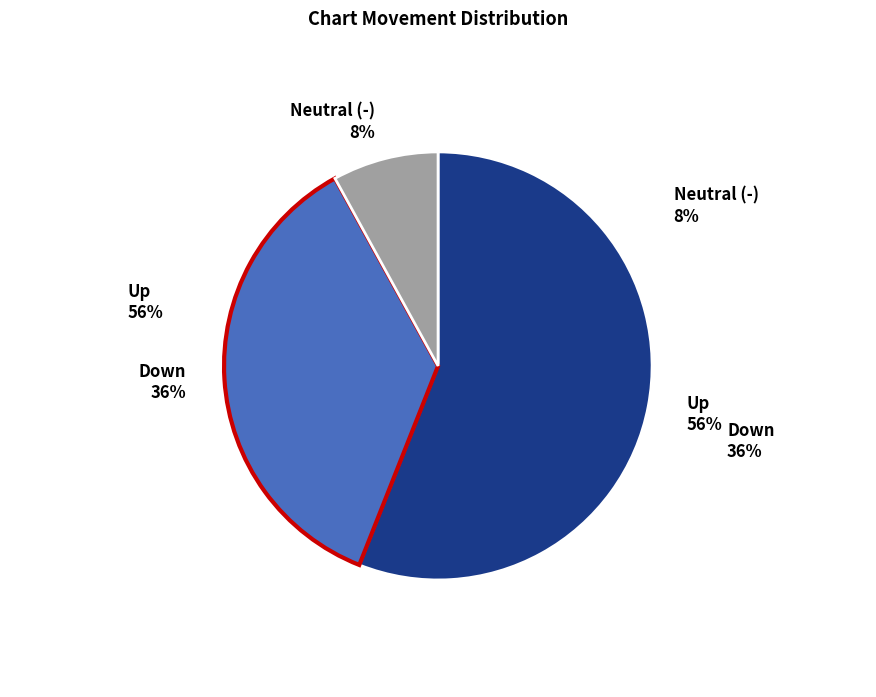

To the nearest percent, what is the average slice percentage?

33%